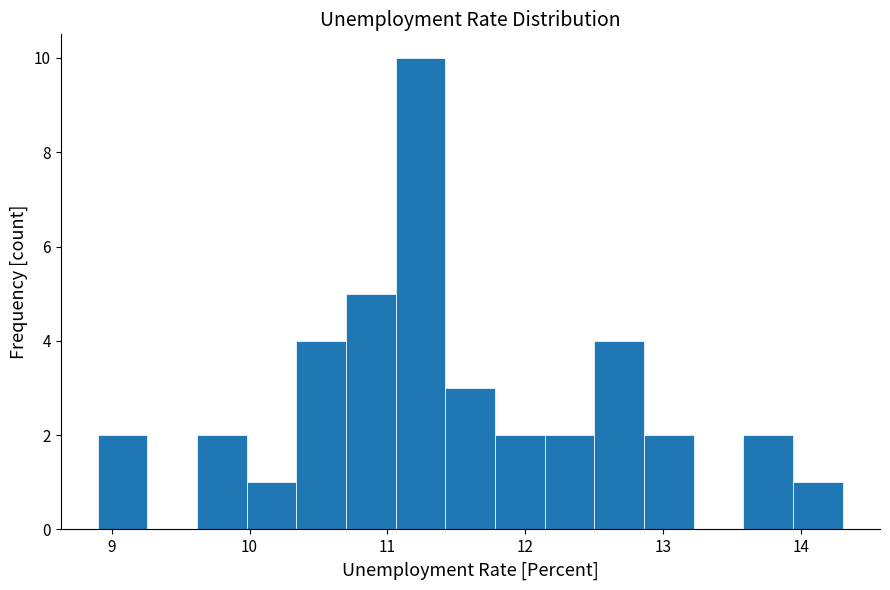

Read against the x-axis, roughly where is the centre of the tallest bar?

11.2